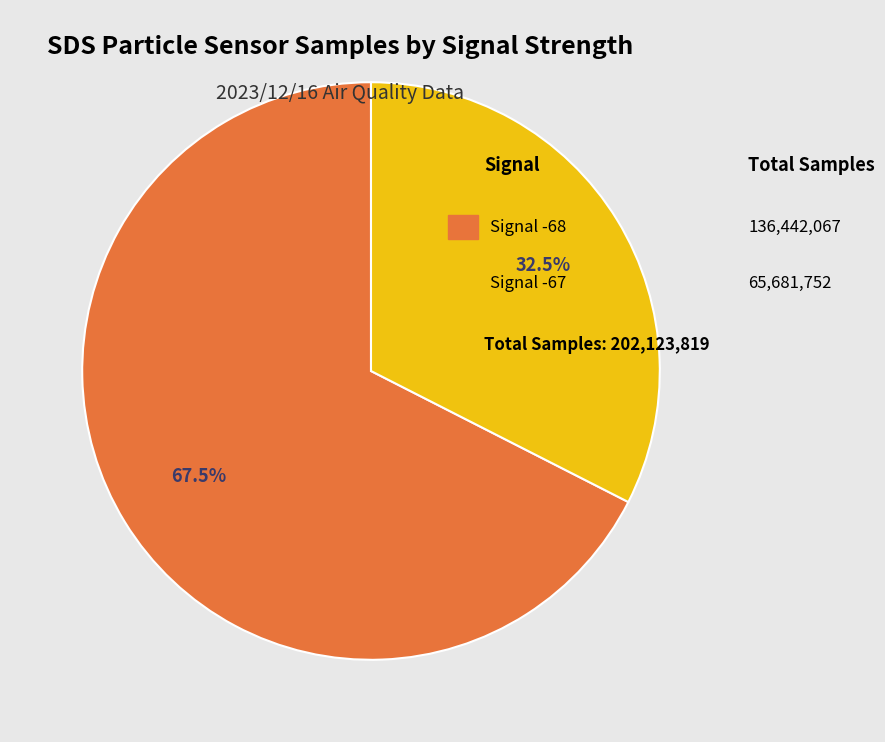

Is there any slice that represents more than half of the pie?

Yes